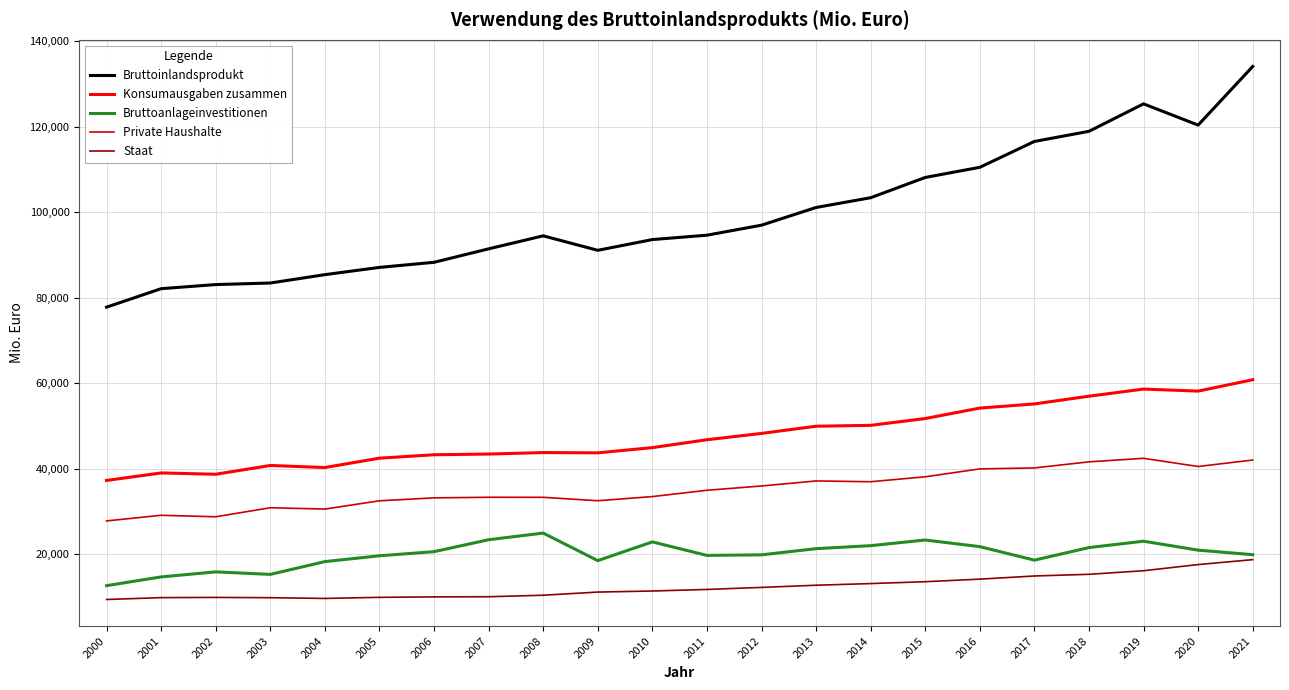

What is the maximum value shown in the chart?

134119.5